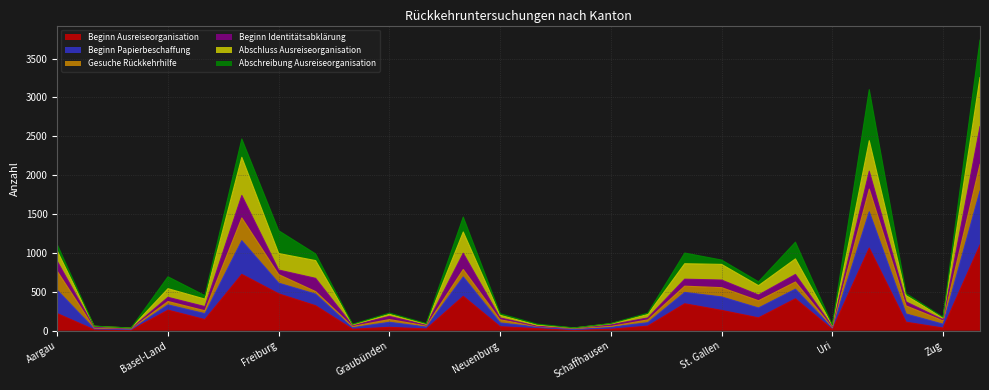

Rank the categories by Beginn Ausreiseorganisation value from highest to lowest.

Zürich, Waadt, Bern, Freiburg, Luzern, Thurgau, Solothurn, Genf, Basel-Land, St. Gallen, Aargau, Tessin, Basel-Stadt, Wallis, Schwyz, Neuenburg, Graubünden, Zug, Nidwalden, Jura, Glarus, Schaffhausen, Uri, Appenzell A. Rh., Appenzell I. Rh., Obwalden